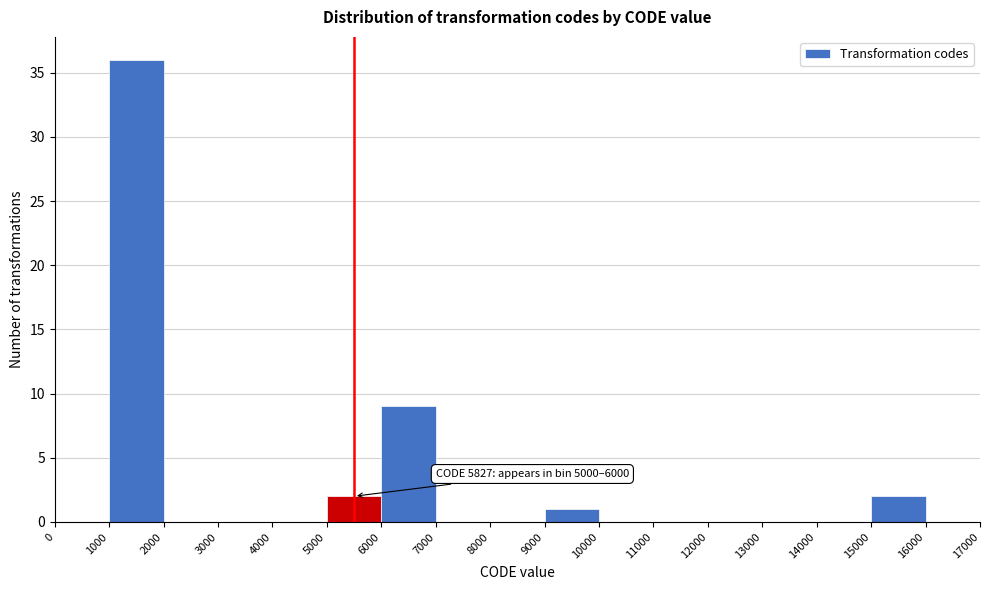

Over which range of the x-axis is the bar tallest?

1000 to 2000